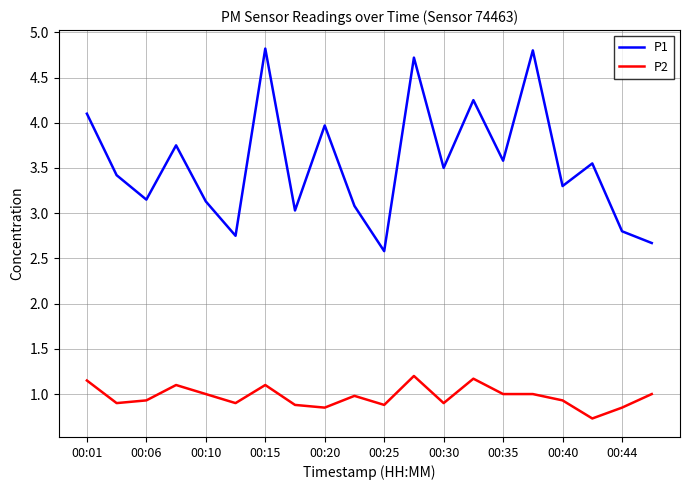

Which series has the largest total across all categories?

P1